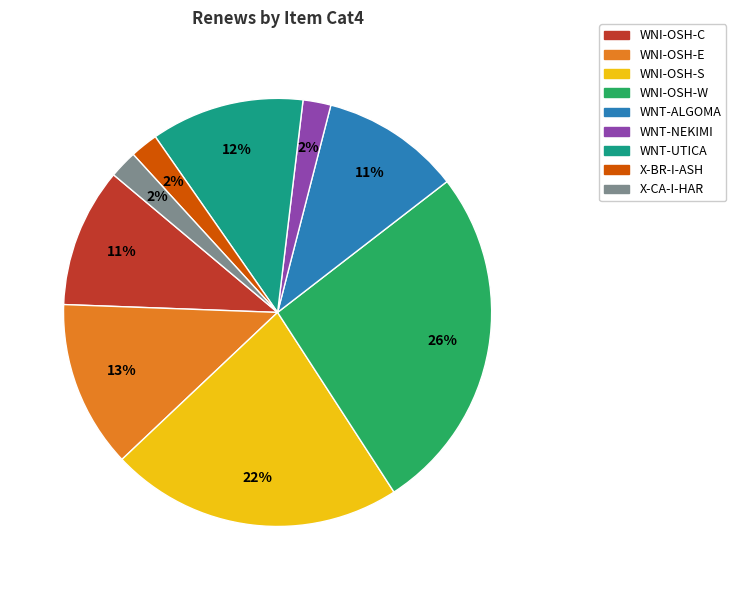

Do X-CA-I-HAR and WNT-ALGOMA together represent more than half of the pie?

No